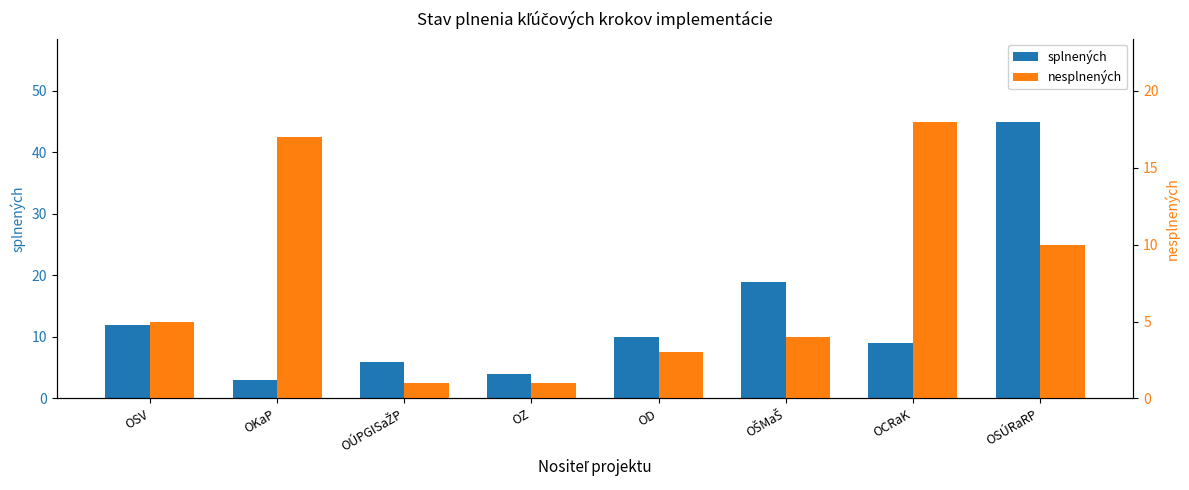

List the labels in order of splnených value, largest first.

OSÚRaRP, OŠMaŠ, OSV, OD, OCRaK, OÚPGISaŽP, OZ, OKaP